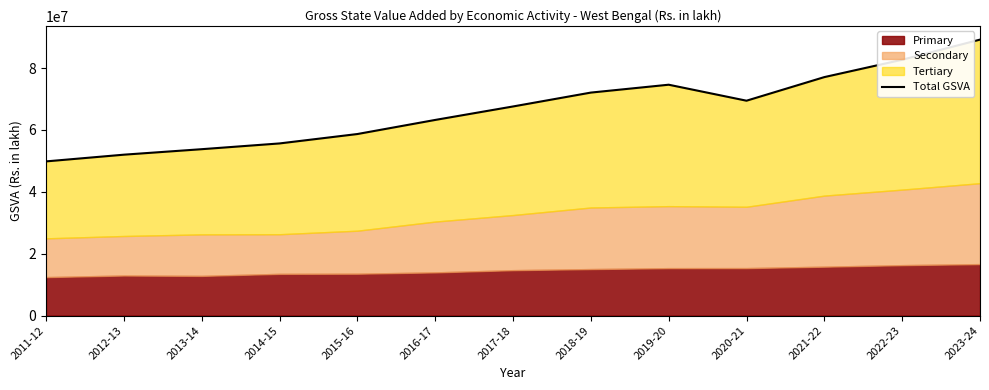

What is the minimum value shown in the chart?

49846983.1